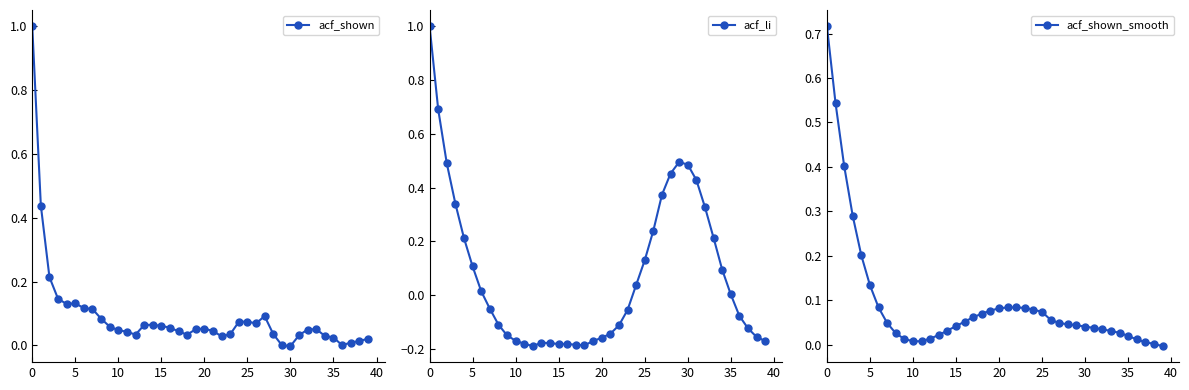

How many data points in acf_li are less than 0?

21